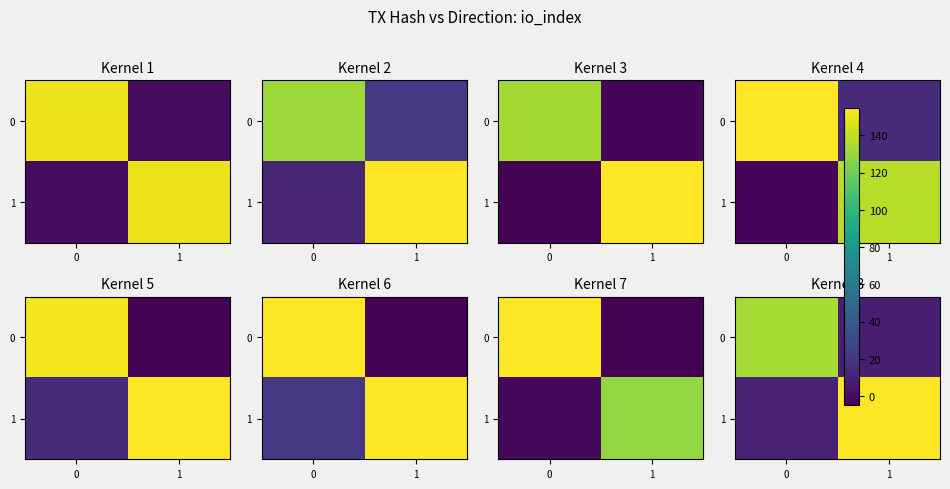

The value of 1 at 1 is 222.7. True or false?

False